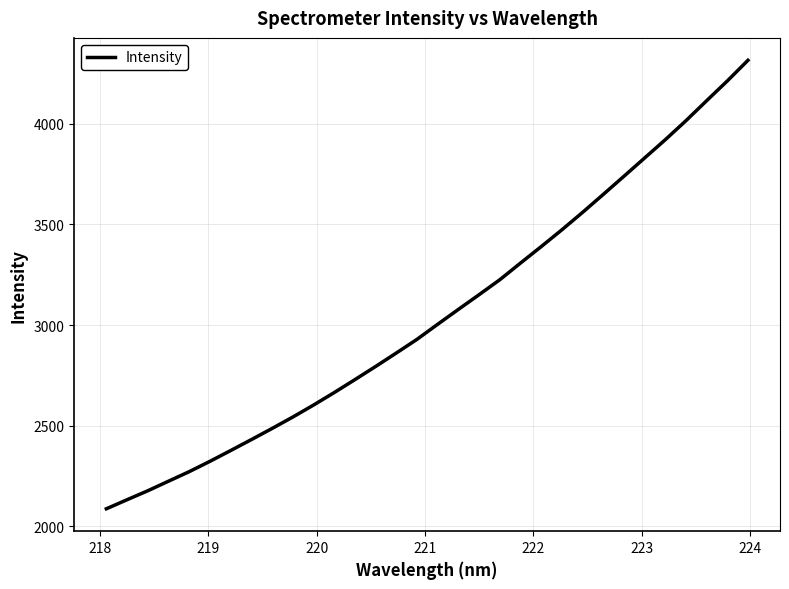

What is the greatest value displayed?

4313.9